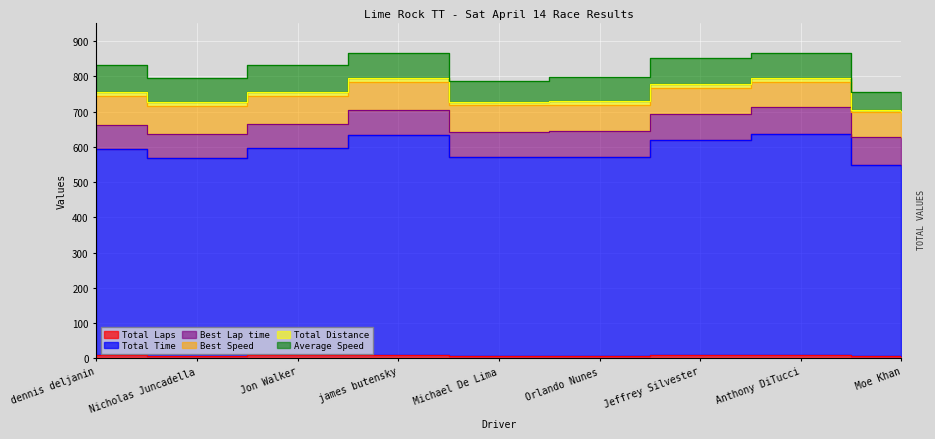

How many distinct data groups are displayed?

6